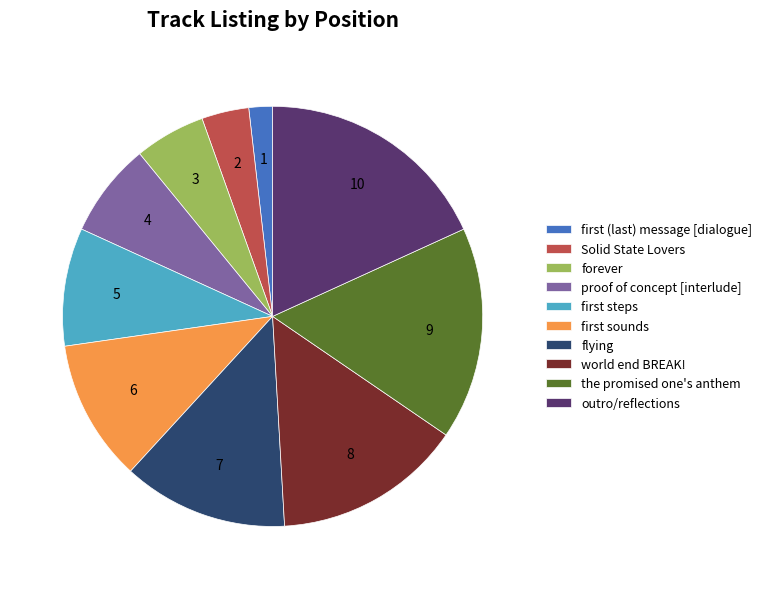

What is the largest slice in the pie chart?

outro/reflections